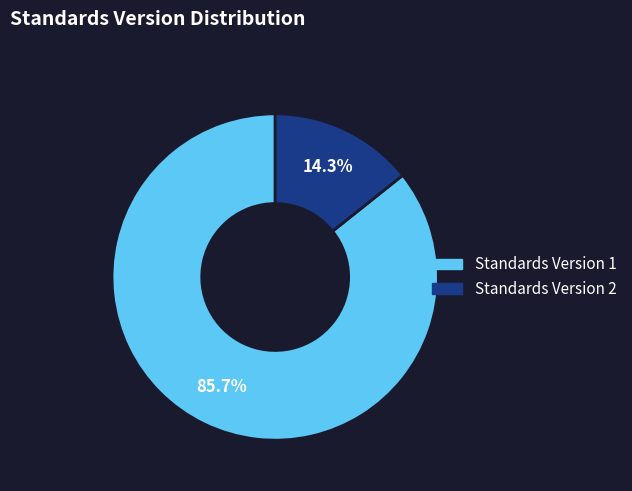

How many slices are in this pie chart?

2